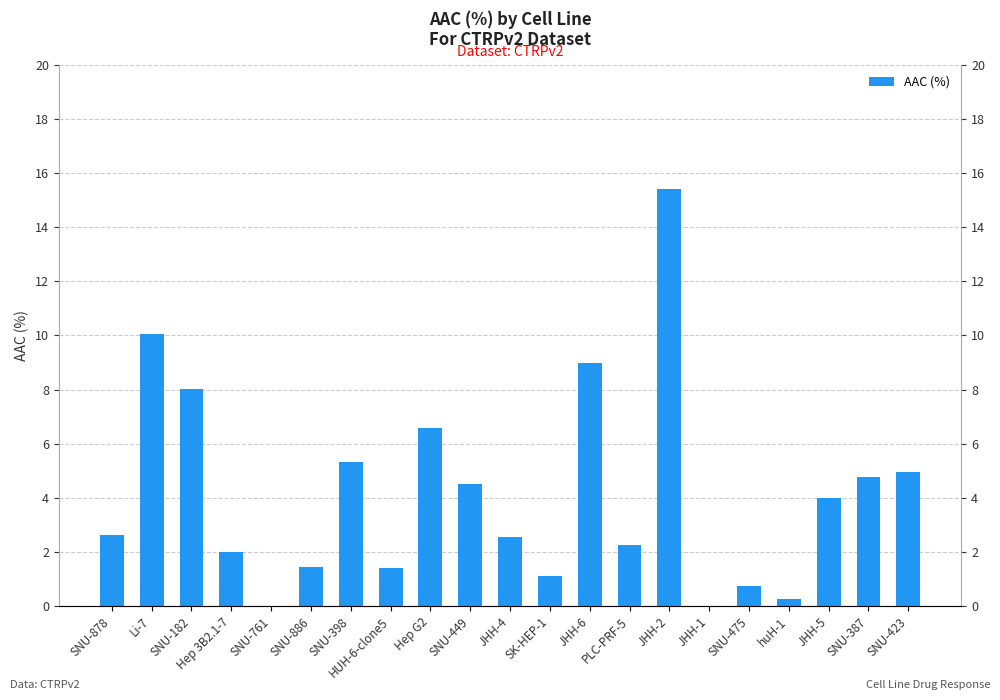

How many values exceed 2?

14